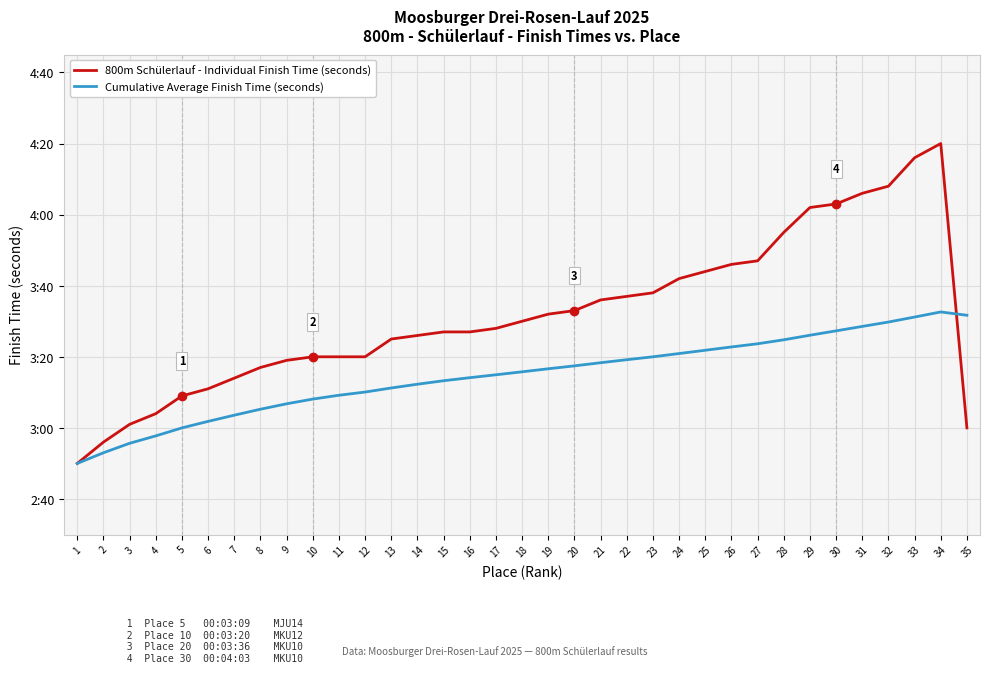

What is the sum of all Cumulative Average Finish Time (seconds) values?

6815.6